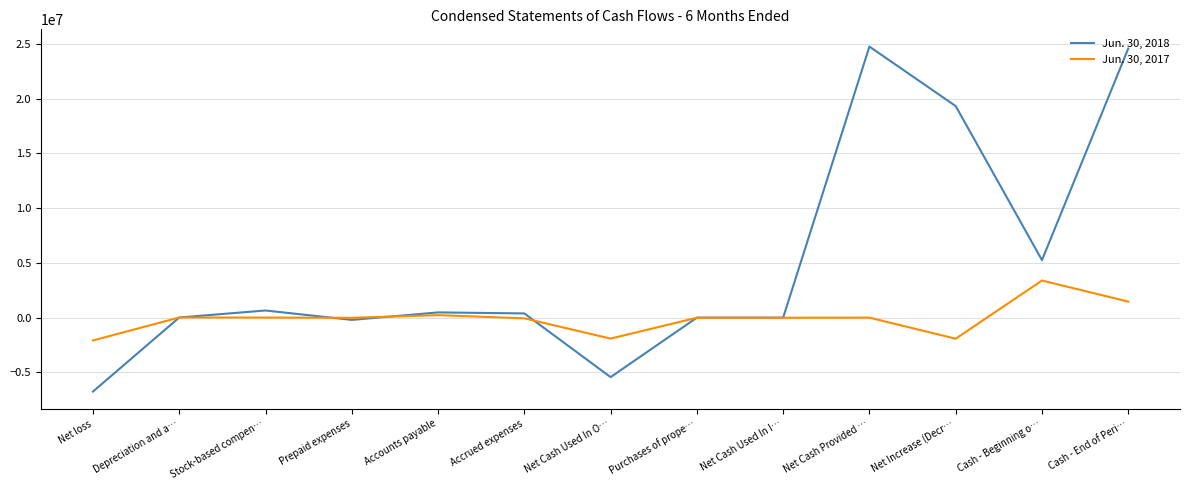

Rank the series by their average value, from highest to lowest.

Jun. 30, 2018, Jun. 30, 2017